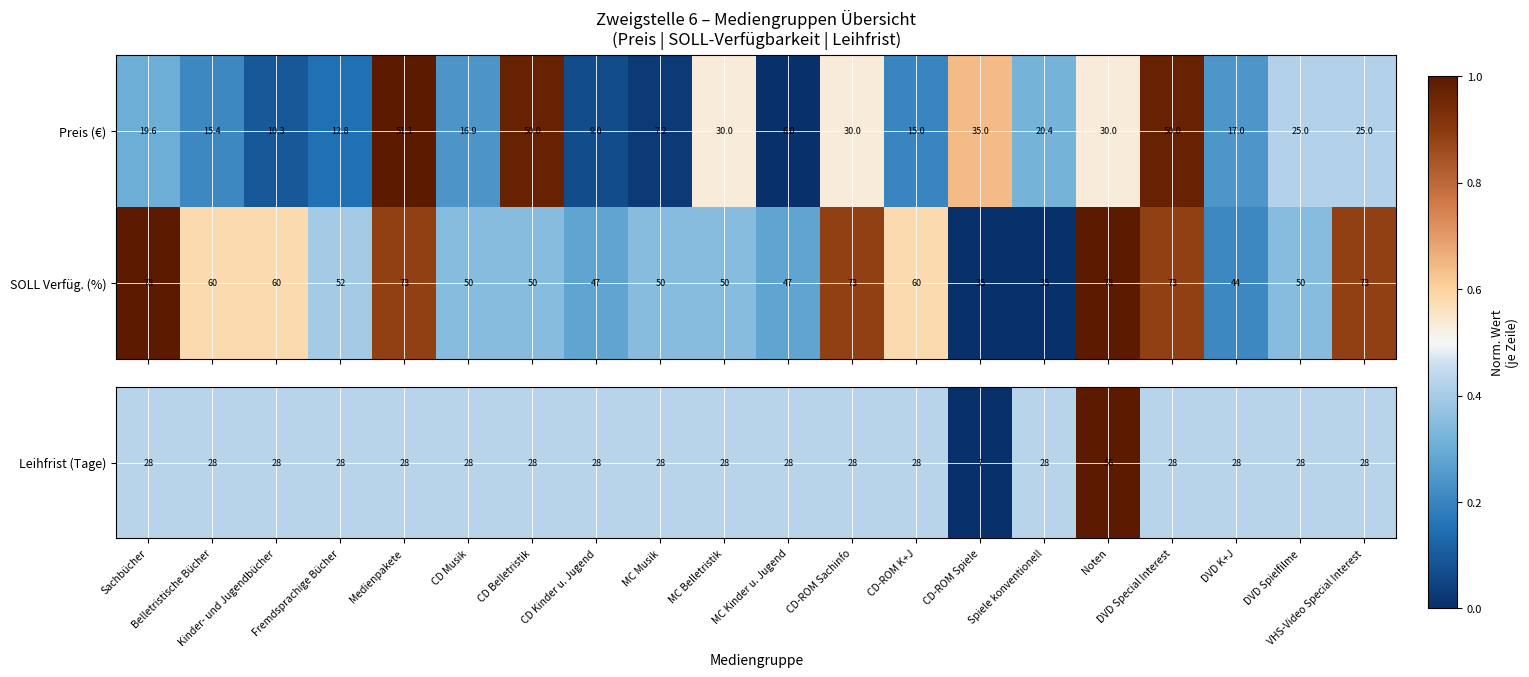

Which series has the largest range (max minus min)?

Preis (€)